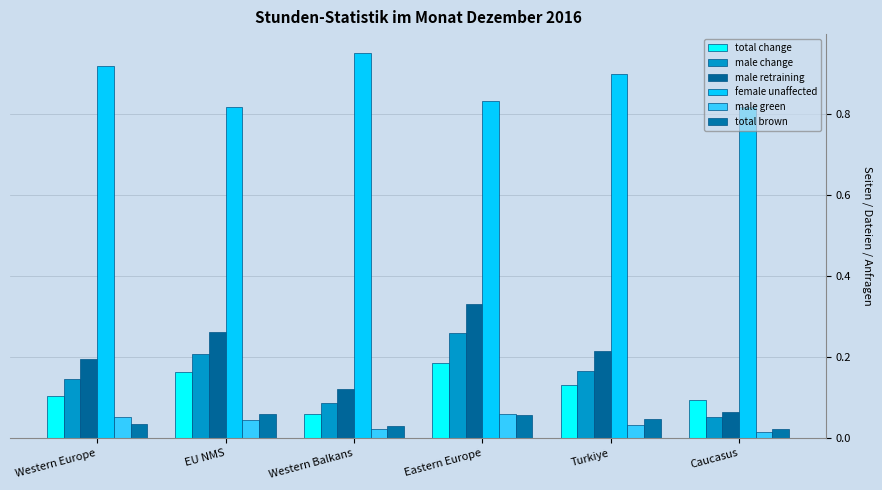

Is it true that male green equals 0.0 at Turkiye?

True